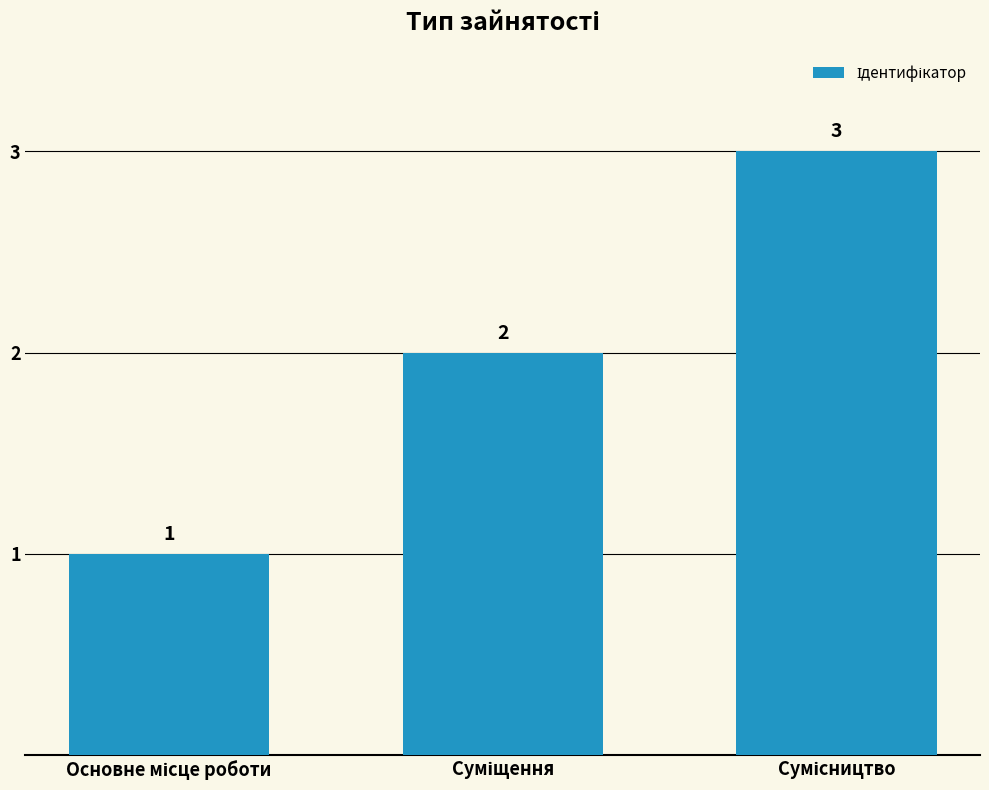

How many values are between 1 and 3?

3